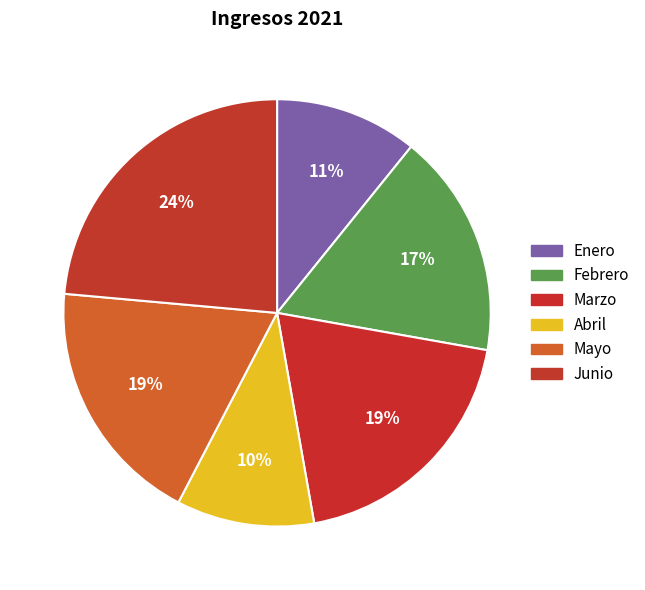

Is there a majority slice in this chart?

No